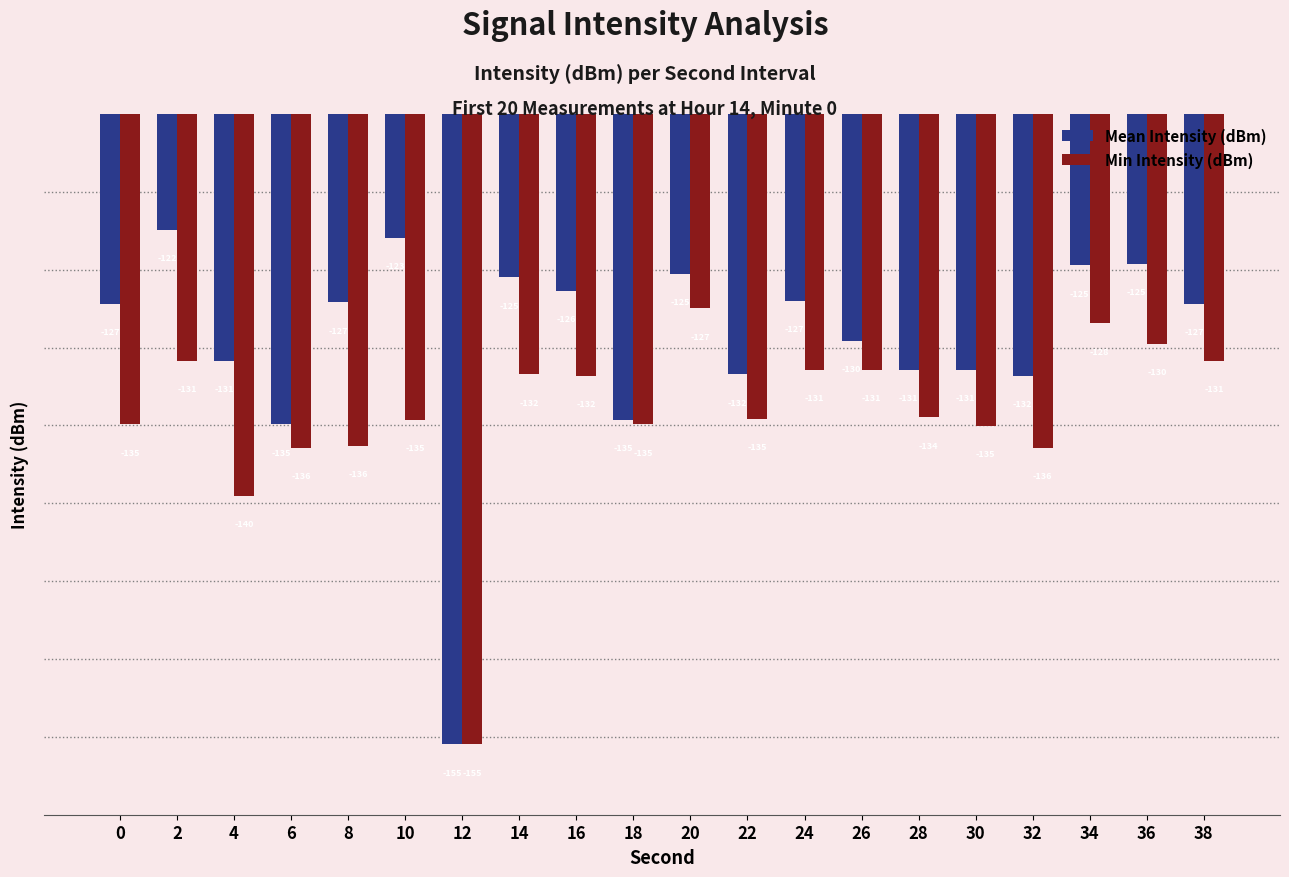

How many groups of bars are there?

20